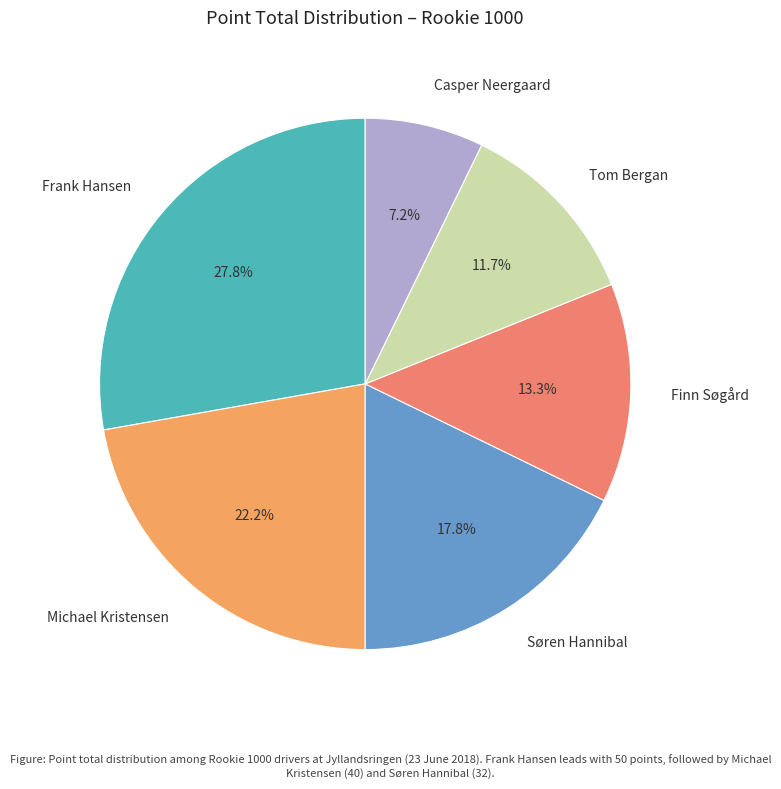

The Casper Neergaard slice represents 7% of the pie. True or false?

True